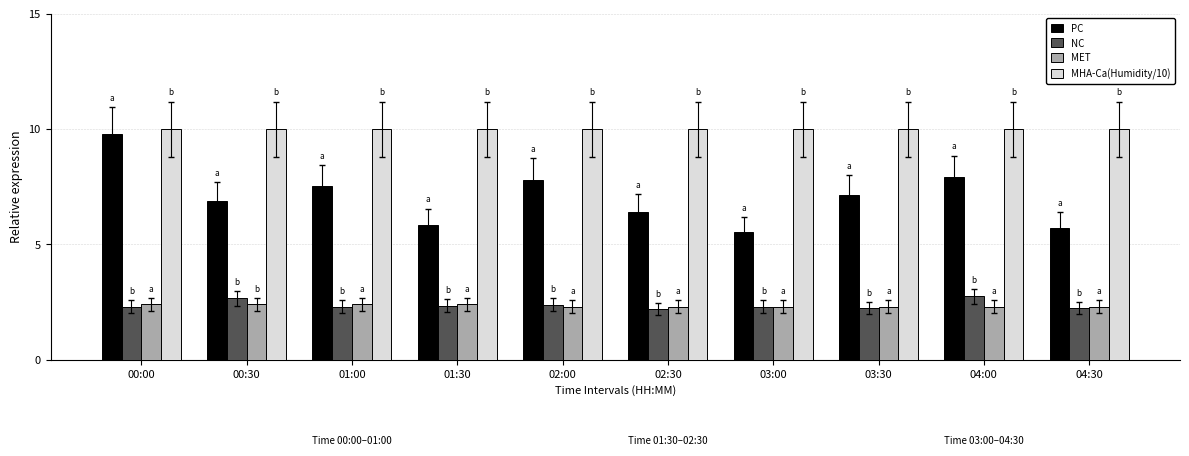

What is the smallest value displayed?

2.2